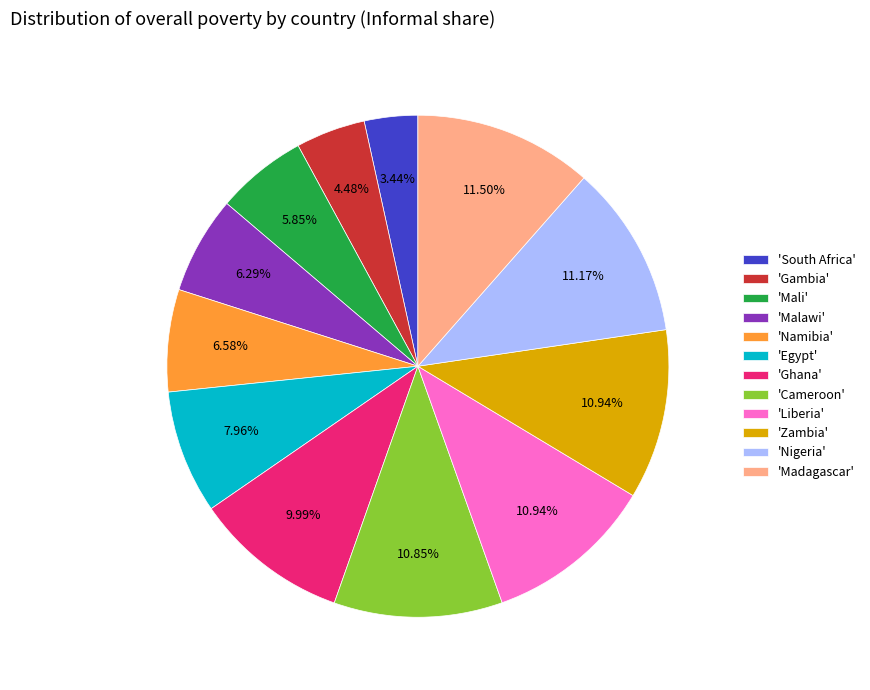

Combined, do 'Ghana' and 'Zambia' account for over 50%?

No